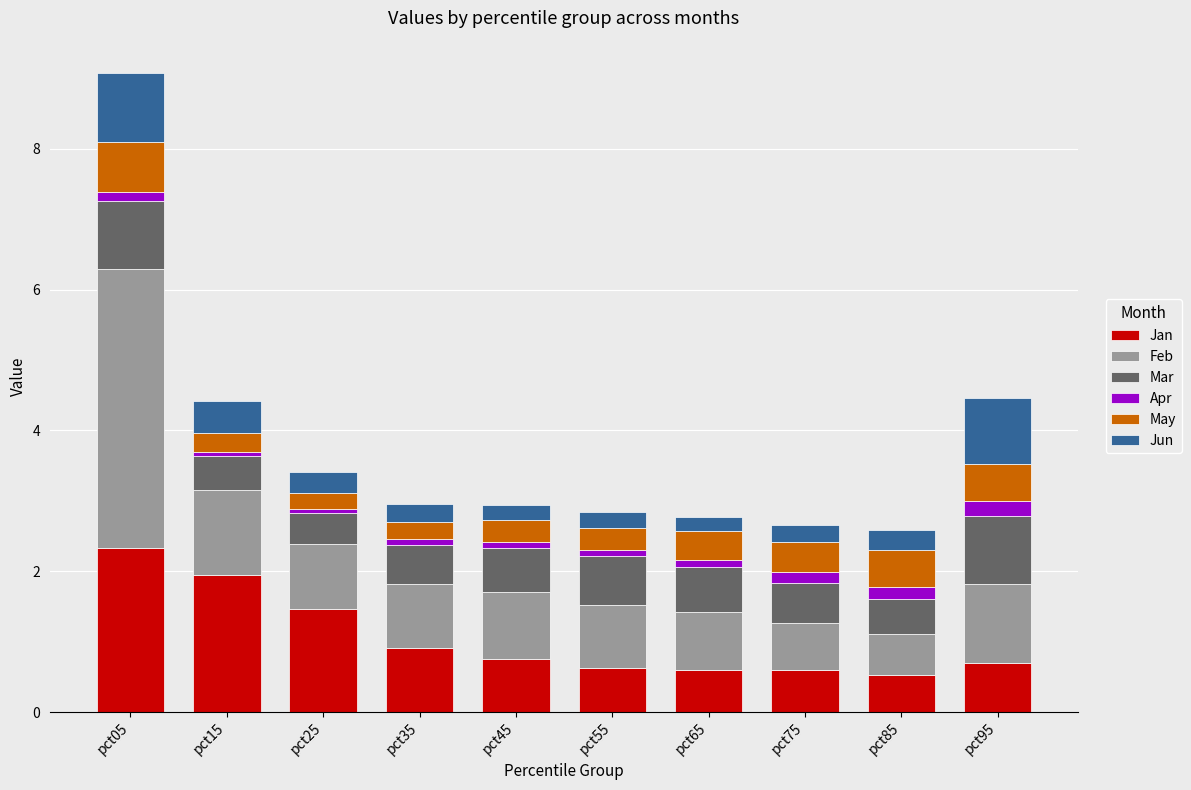

What is the sum of all Jan values?

10.4